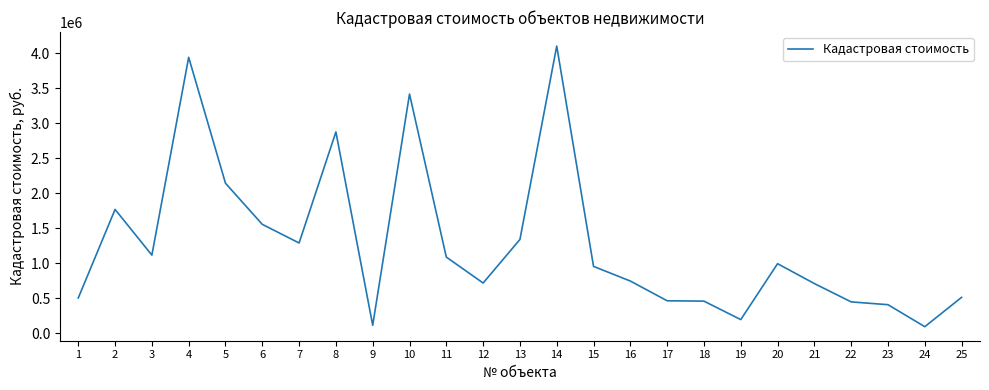

What is the ratio of the value at 12 to the value at 22?

1.6